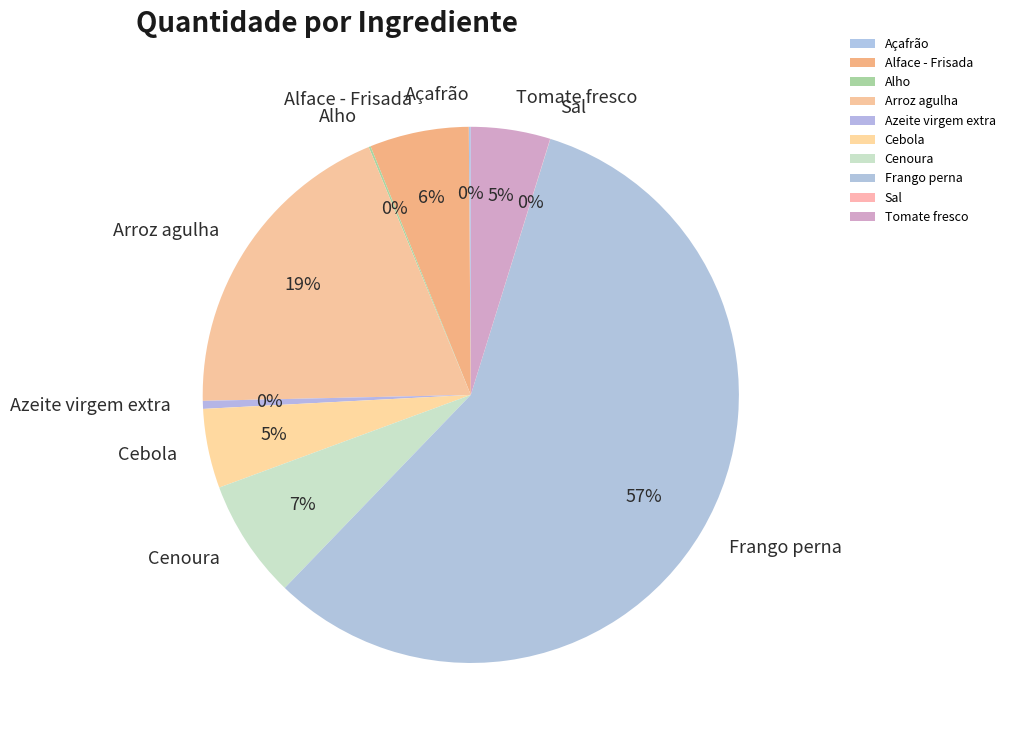

Which category accounts for the majority?

Frango perna